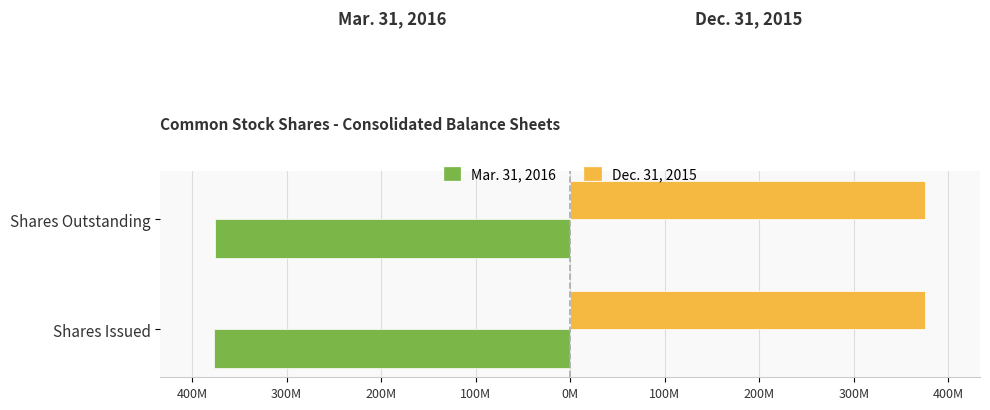

Which series has the largest range (max minus min)?

Mar. 31, 2016